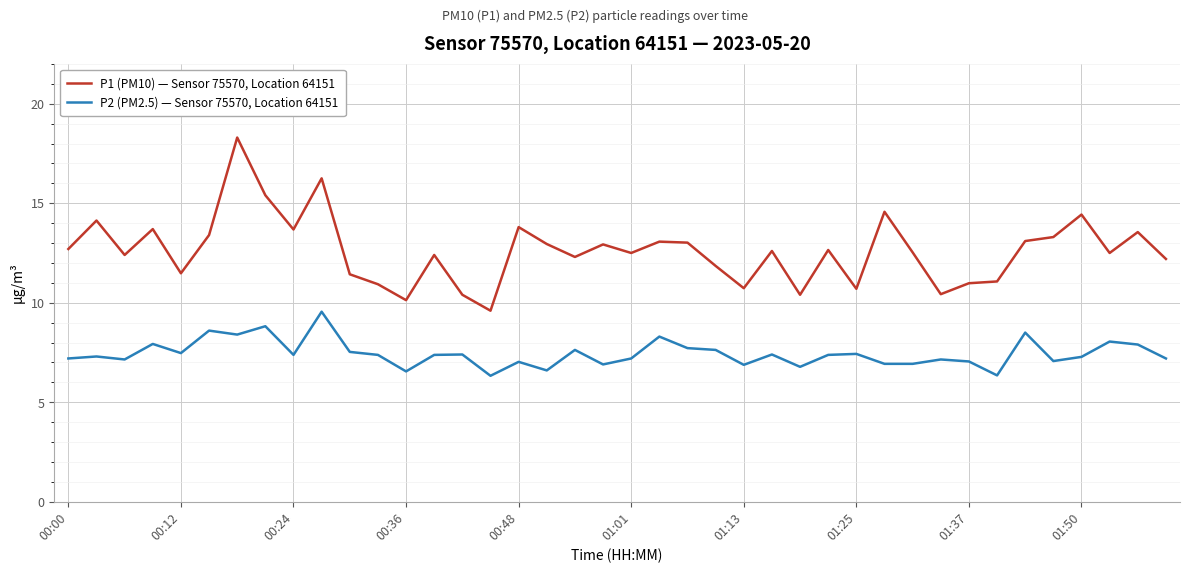

What is the smallest value displayed?

6.3